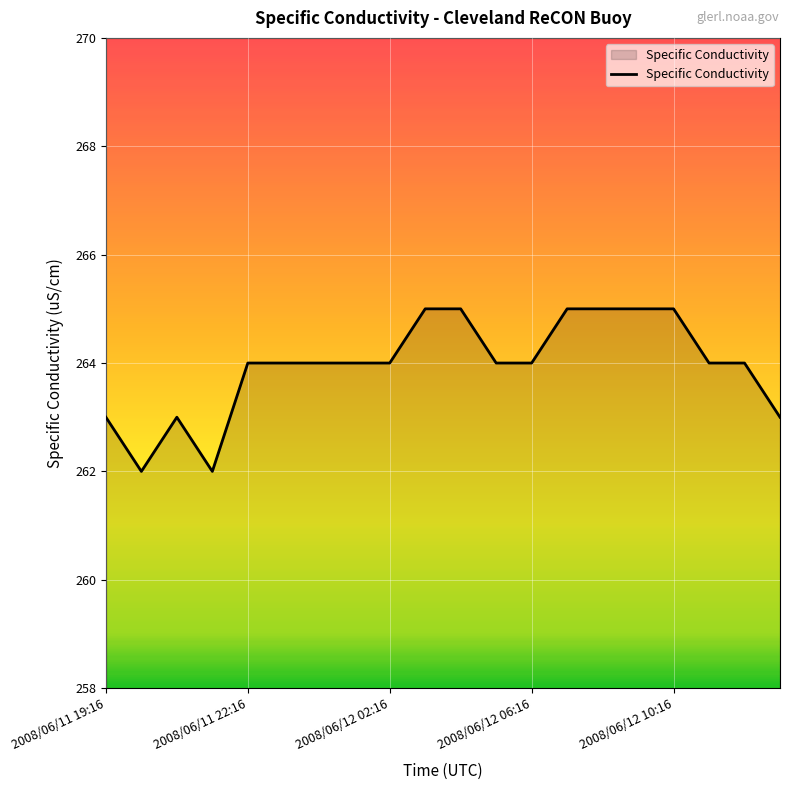

What is the minimum value shown in the chart?

262